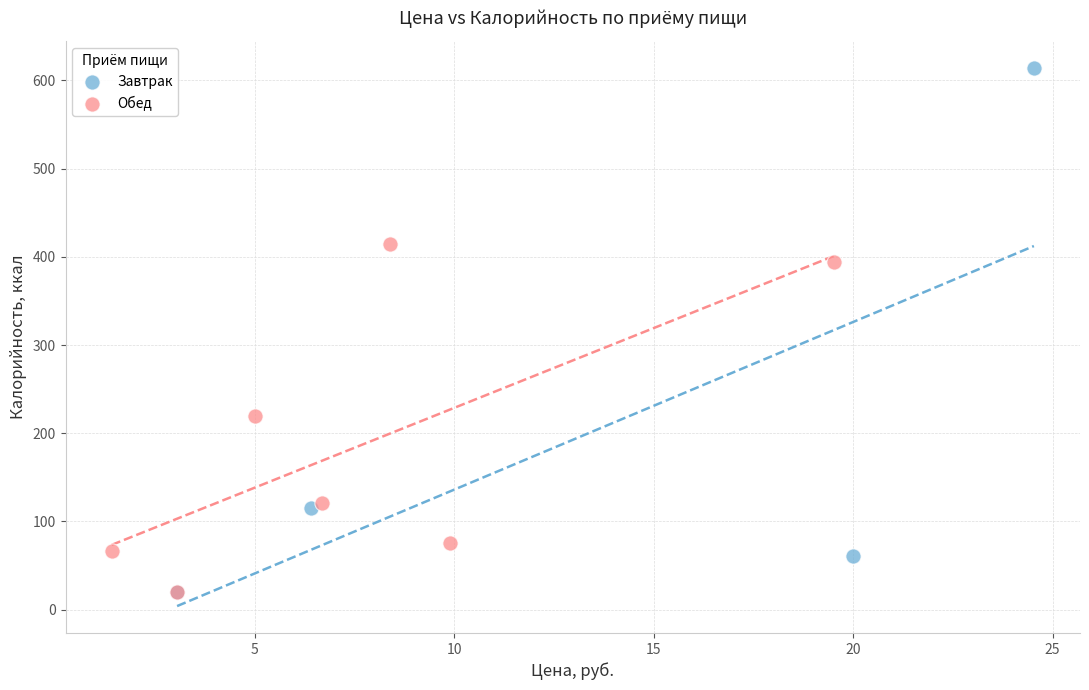

Which series has the largest Y range (max minus min)?

Завтрак